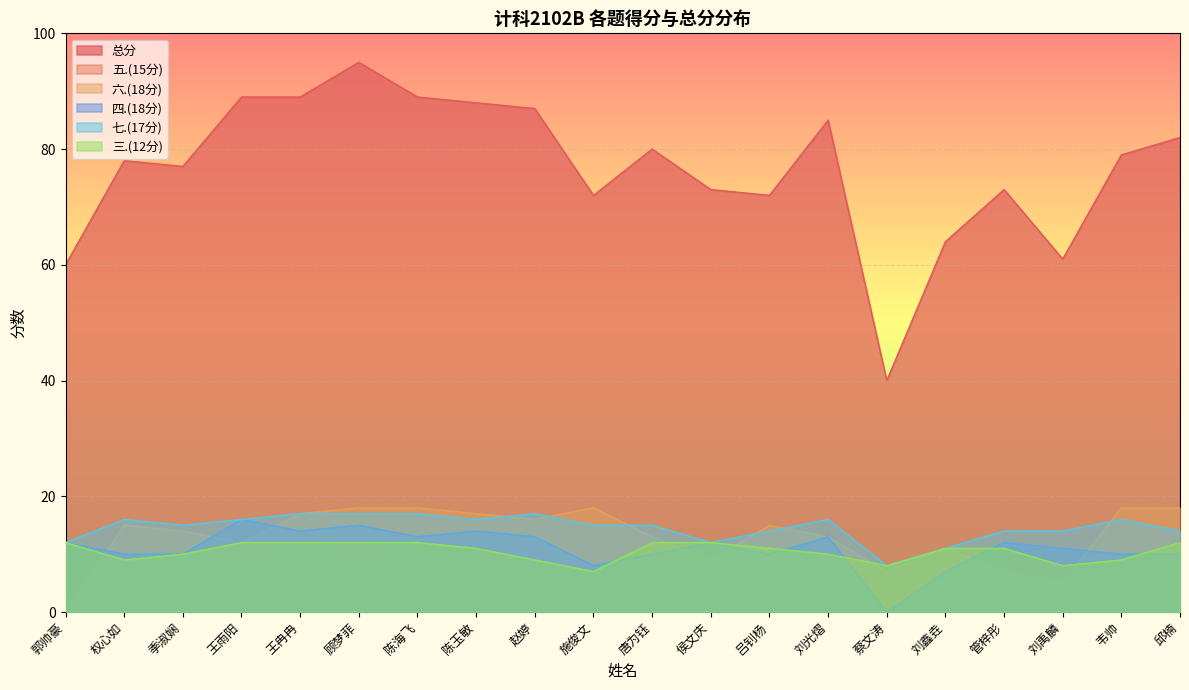

Is it true that 七.(17分) equals 10 at 季淑娴?

False